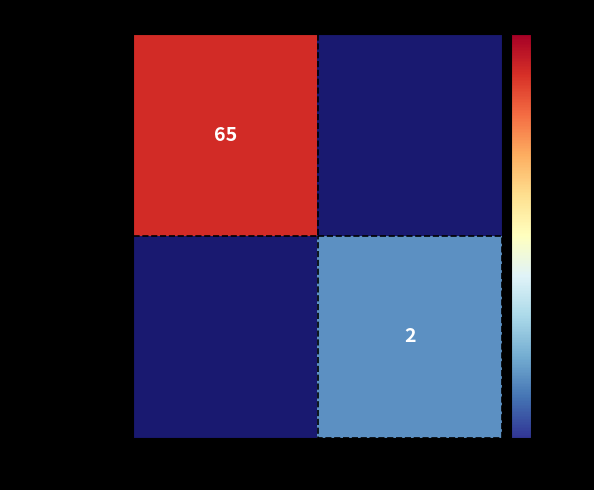

True or false: 913fb500...a956b7 has a value of 65 at -1.

True